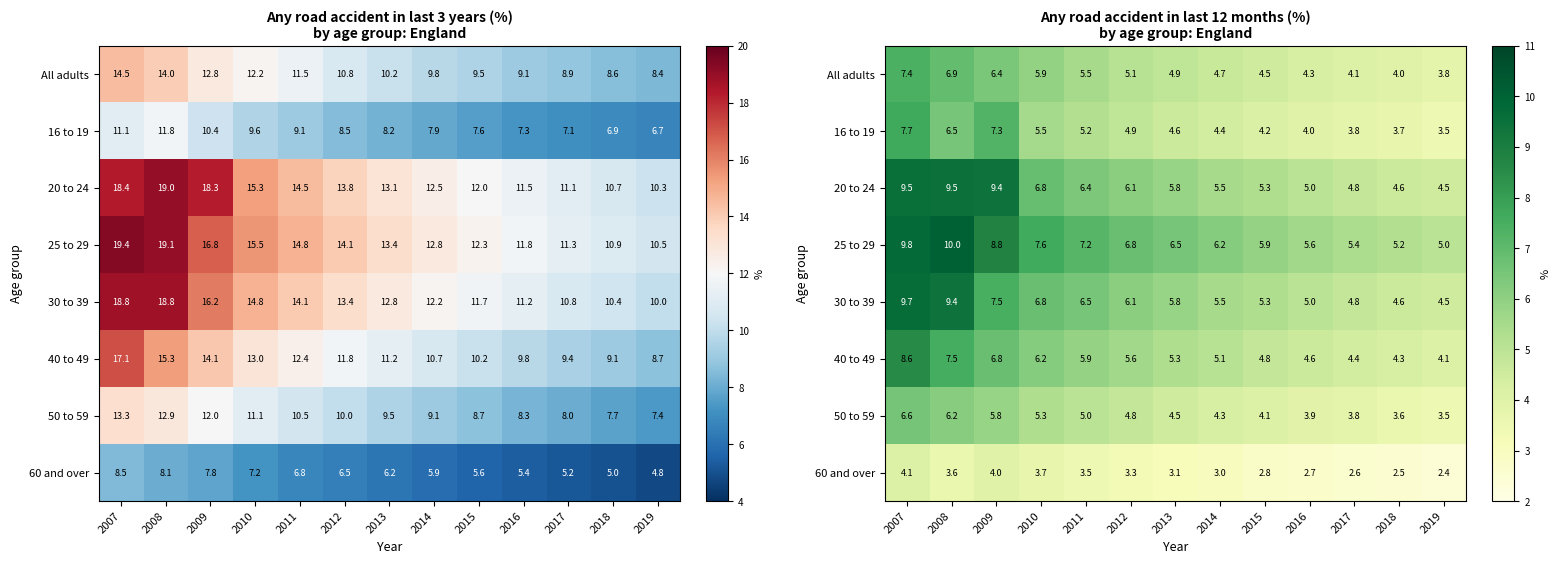

Rank the series by their maximum value, from lowest to highest.

60 and over, 50 to 59, All adults, 16 to 19, 40 to 49, 20 to 24, 30 to 39, 25 to 29